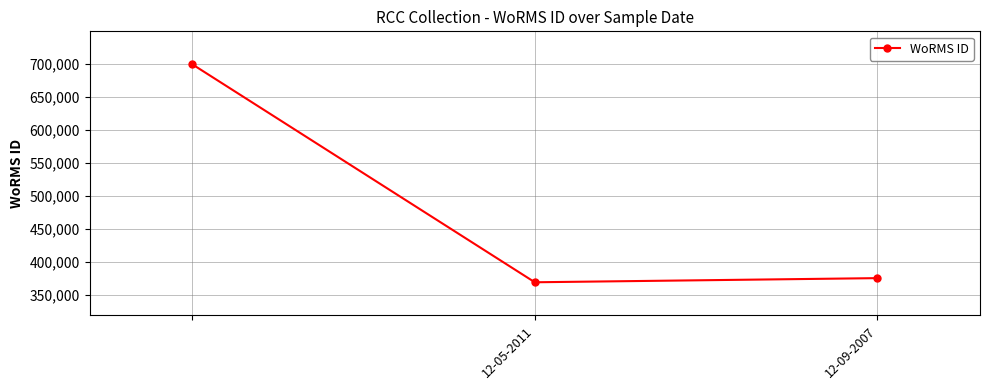

What is the value of the 3rd point from the left?

375757